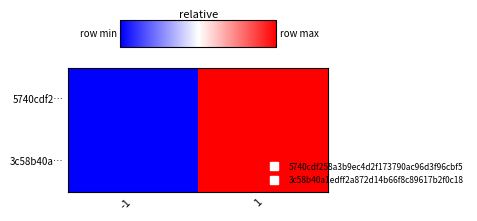

At how many categories does at least one series exceed 0?

1